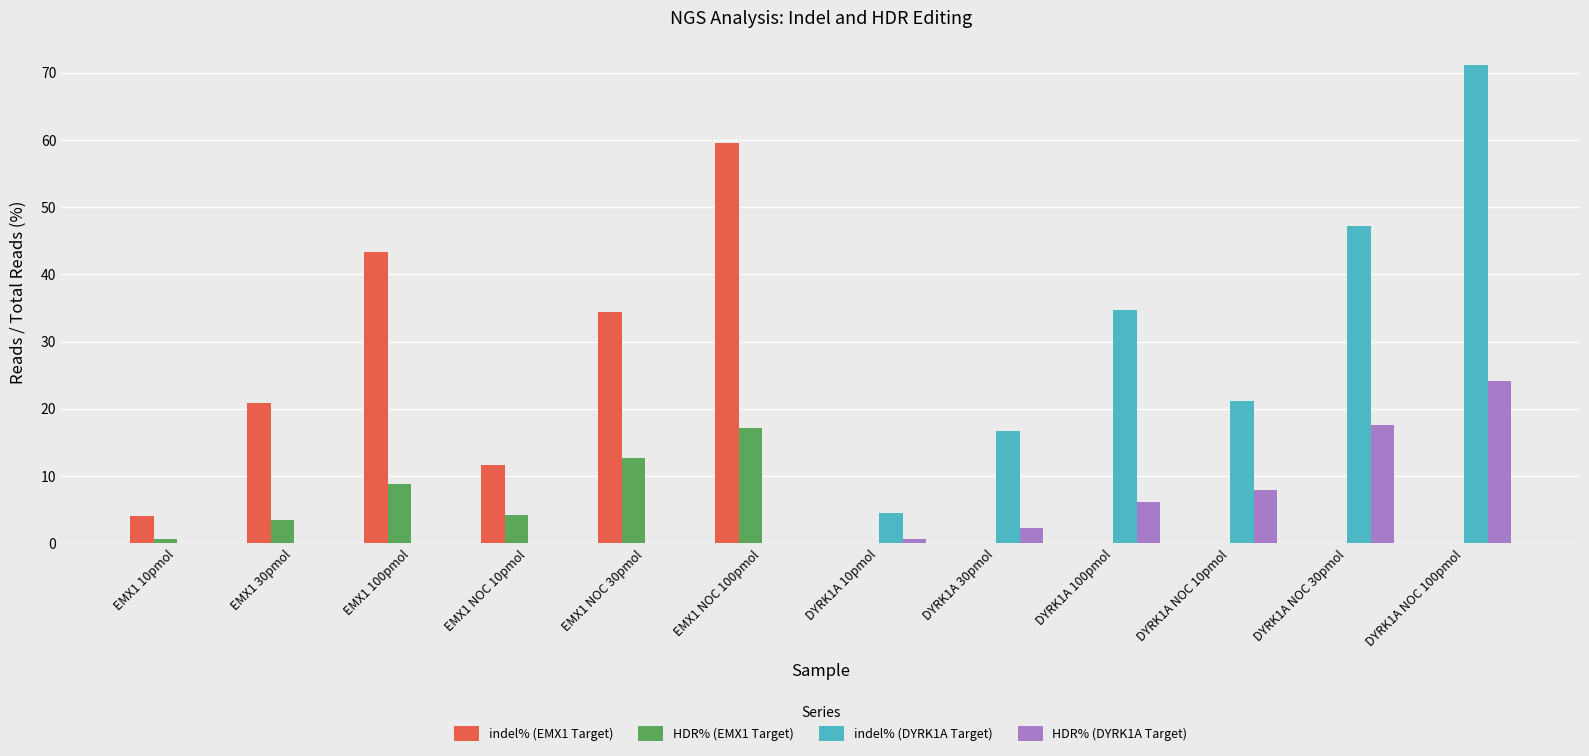

Which series has the largest total across all categories?

indel% (DYRK1A Target)